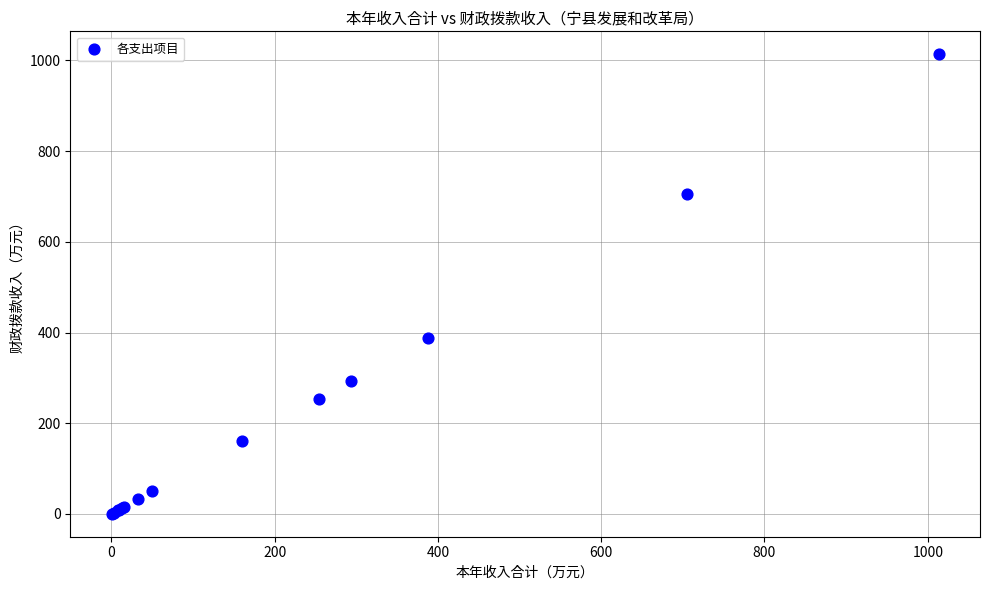

What Y value in the scatter plot is closest to 506?

387.6